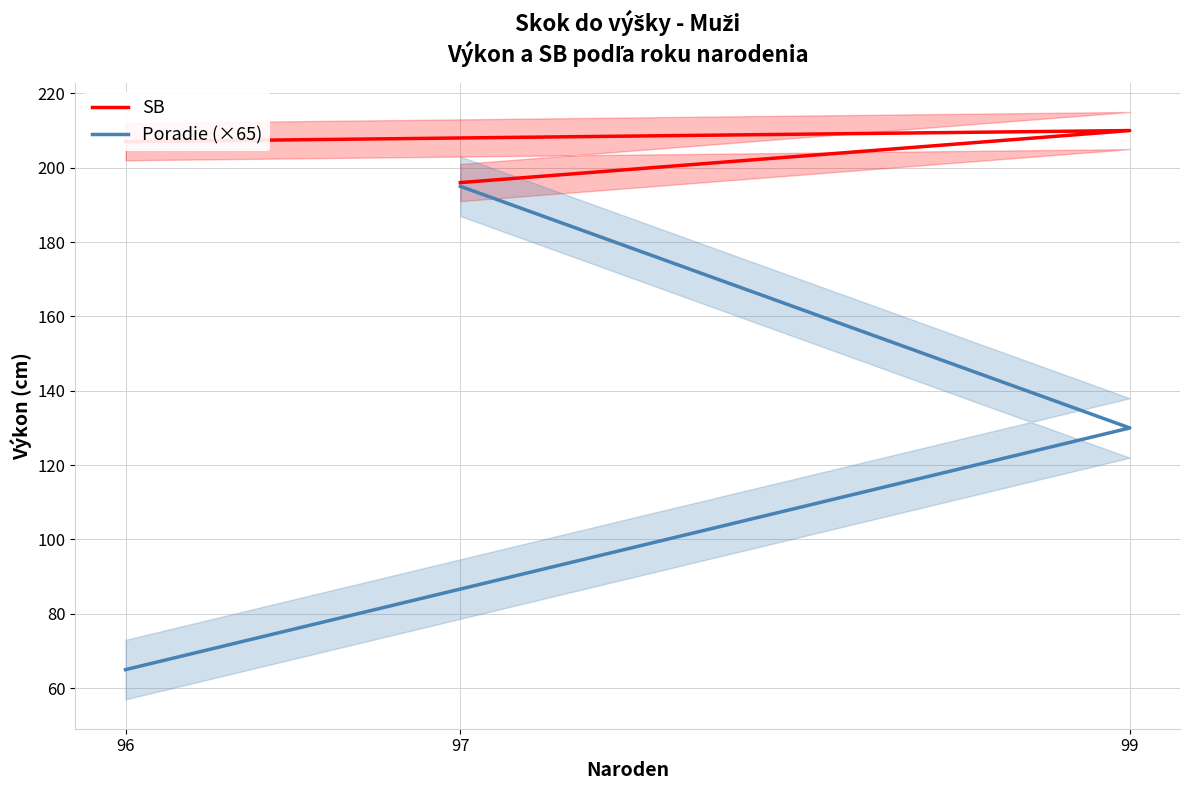

Is it true that Poradie (×65) equals 277 at 97?

False